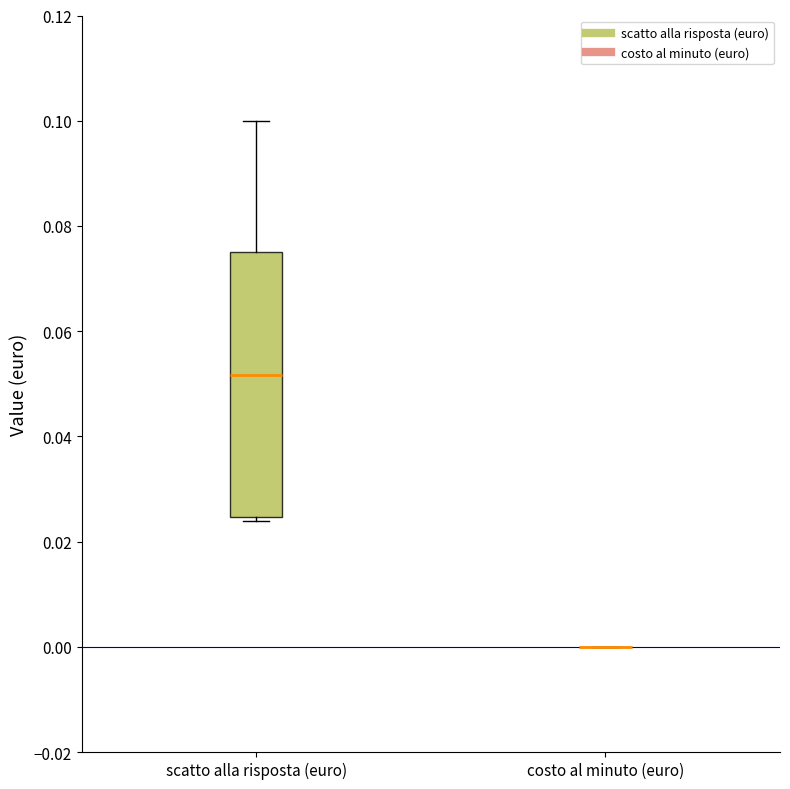

Reading left to right, read every box against the y-axis: the position of its median line, the range the box covers, and the ends of its whiskers. The values are not printed on the chart, so give them approximately, as read against the axis.

scatto alla risposta (euro): median 0.052, box 0.024 to 0.076, whiskers 0.024 (just below the box's lower edge) to 0.100
costo al minuto (euro): box collapsed to a line at 0.000, whiskers 0.000 to 0.000